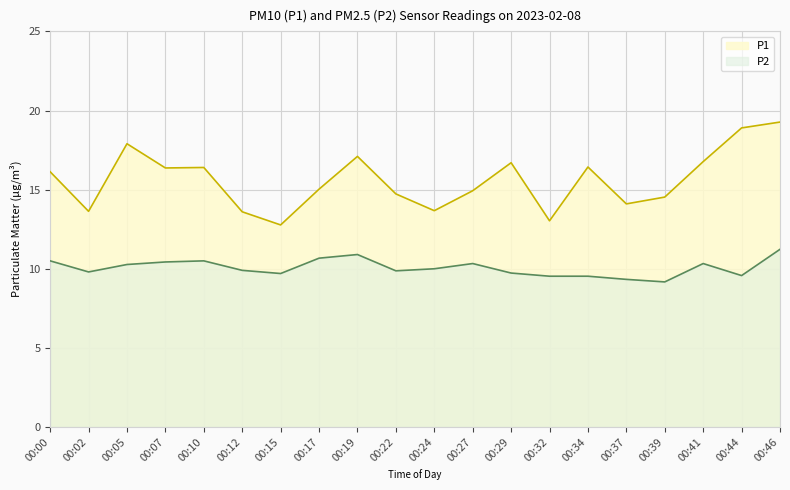

True or false: P1 and P2 cross at least once.

False